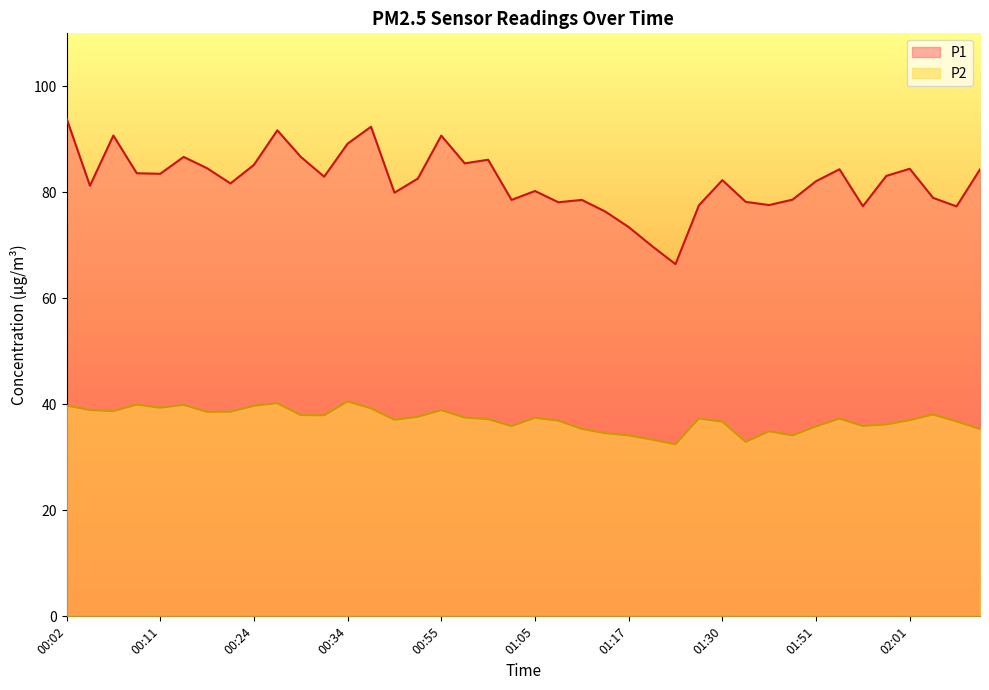

What position from the right is 00:50?

25